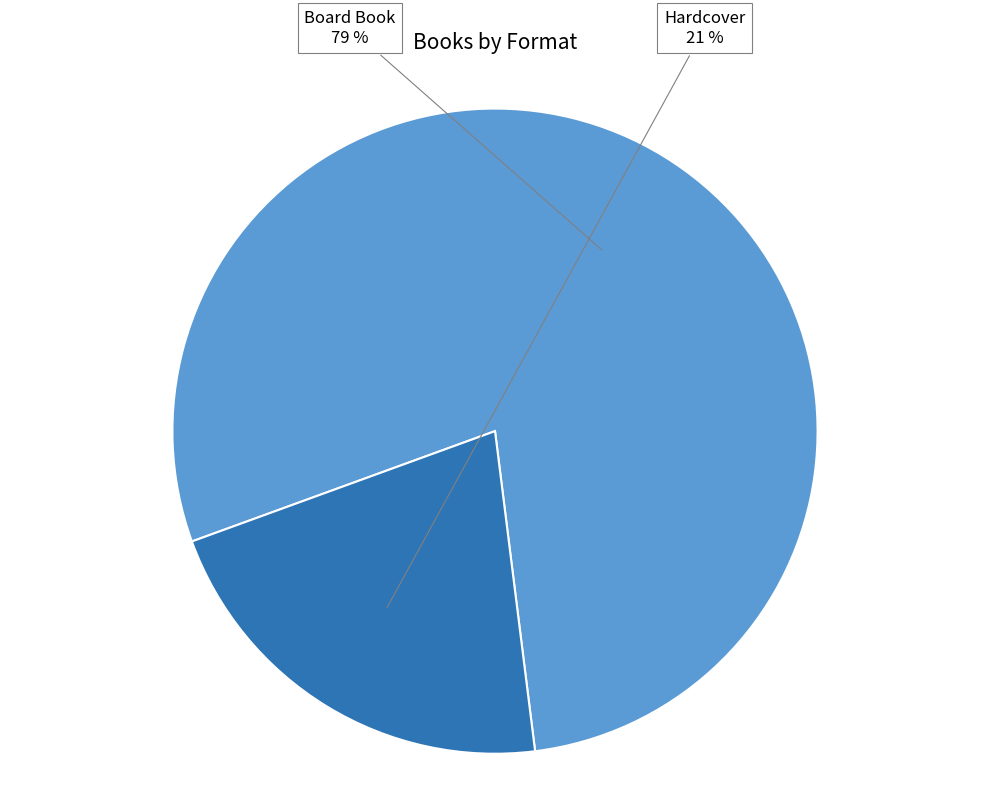

To the nearest percent, what is the average slice percentage?

50%